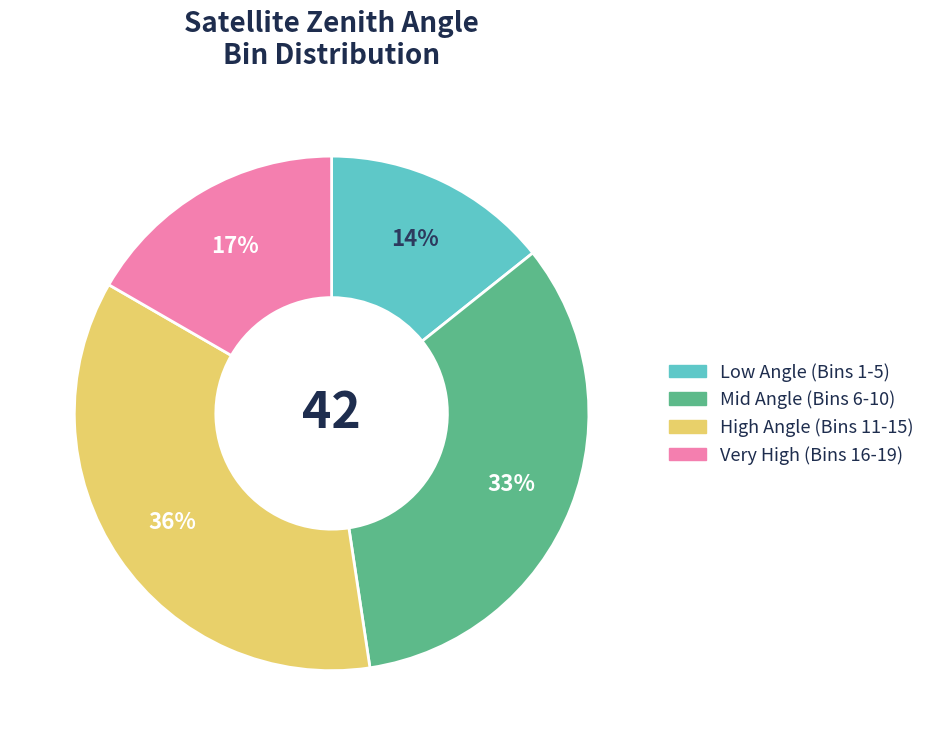

Does any single category account for the majority?

No